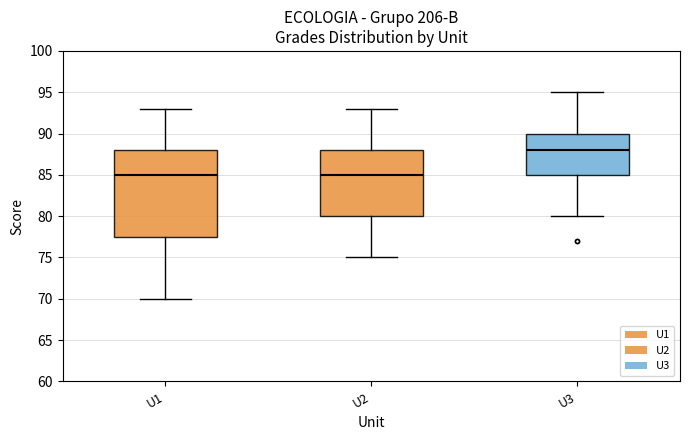

Reading left to right, read every box against the y-axis: the position of its median line, the range the box covers, and the ends of its whiskers. The values are not printed on the chart, so give them approximately, as read against the axis.

U1: median 85.0, box 77.5 to 88.0, whiskers 70.0 to 93.0
U2: median 85.0, box 80.0 to 88.0, whiskers 75.0 to 93.0
U3: median 88.0, box 85.0 to 90.0, whiskers 80.0 to 95.0